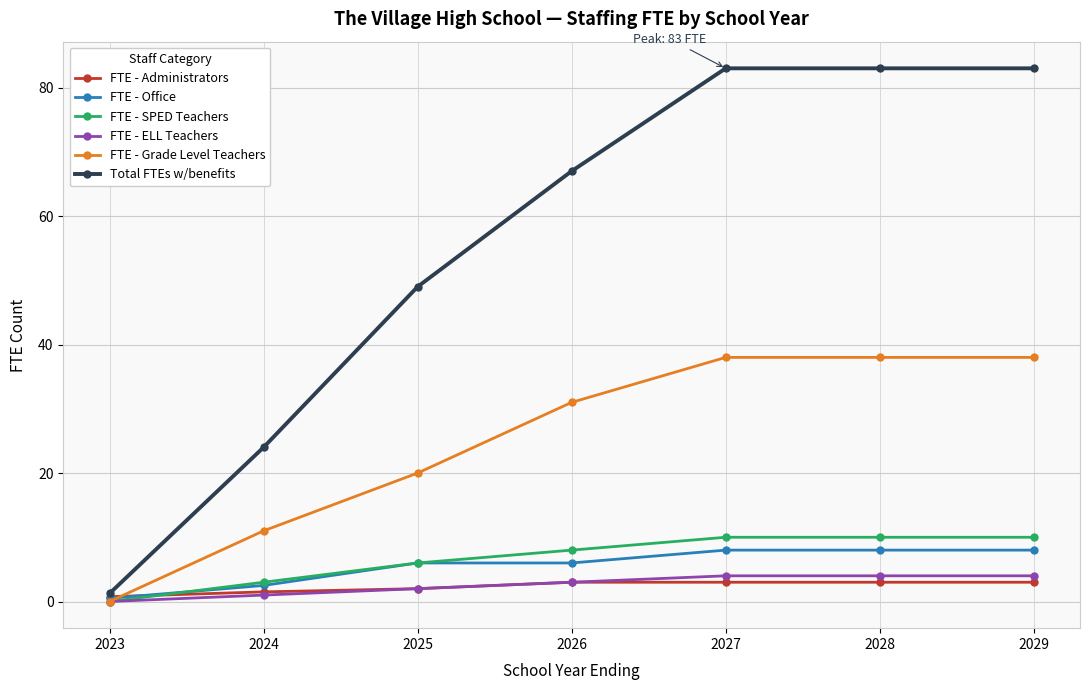

What is the total value across all series at 2025?

85.0